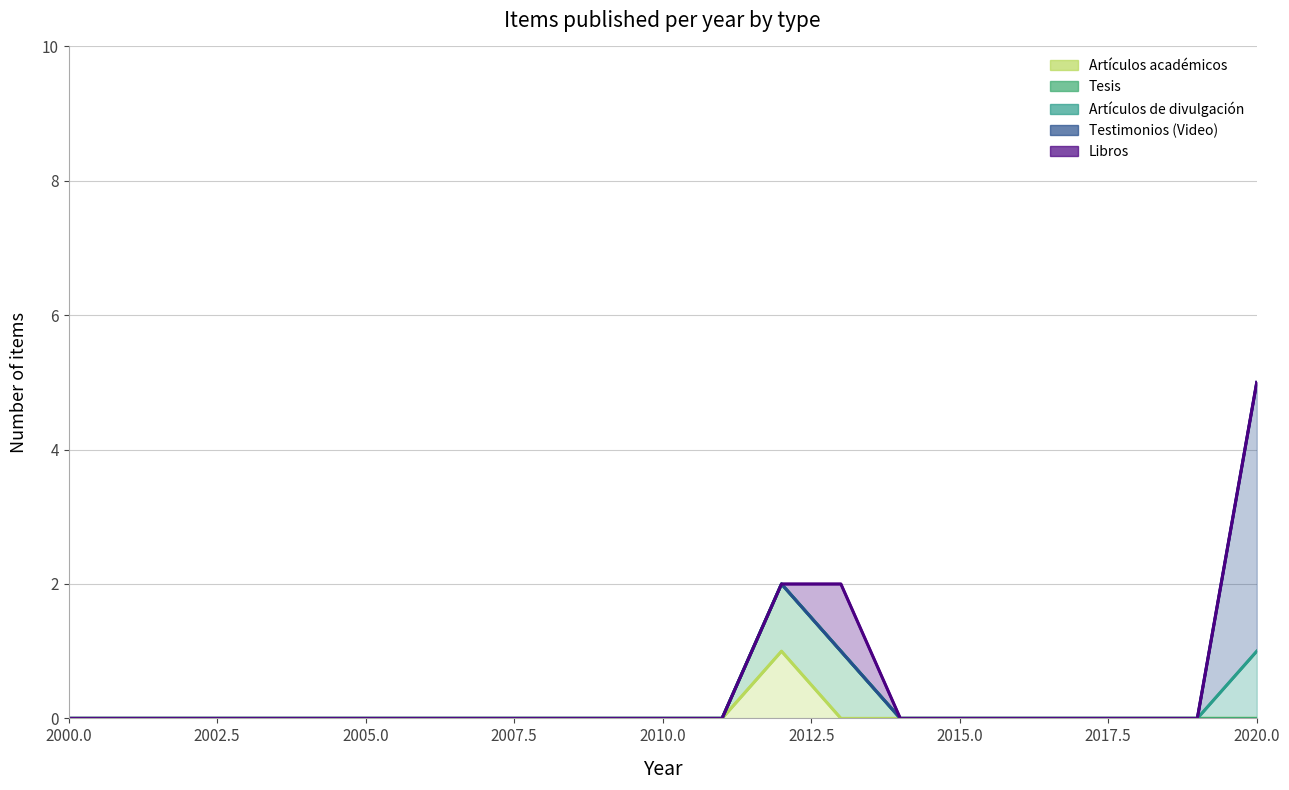

At which category is the sum across all series the highest?

2020.0